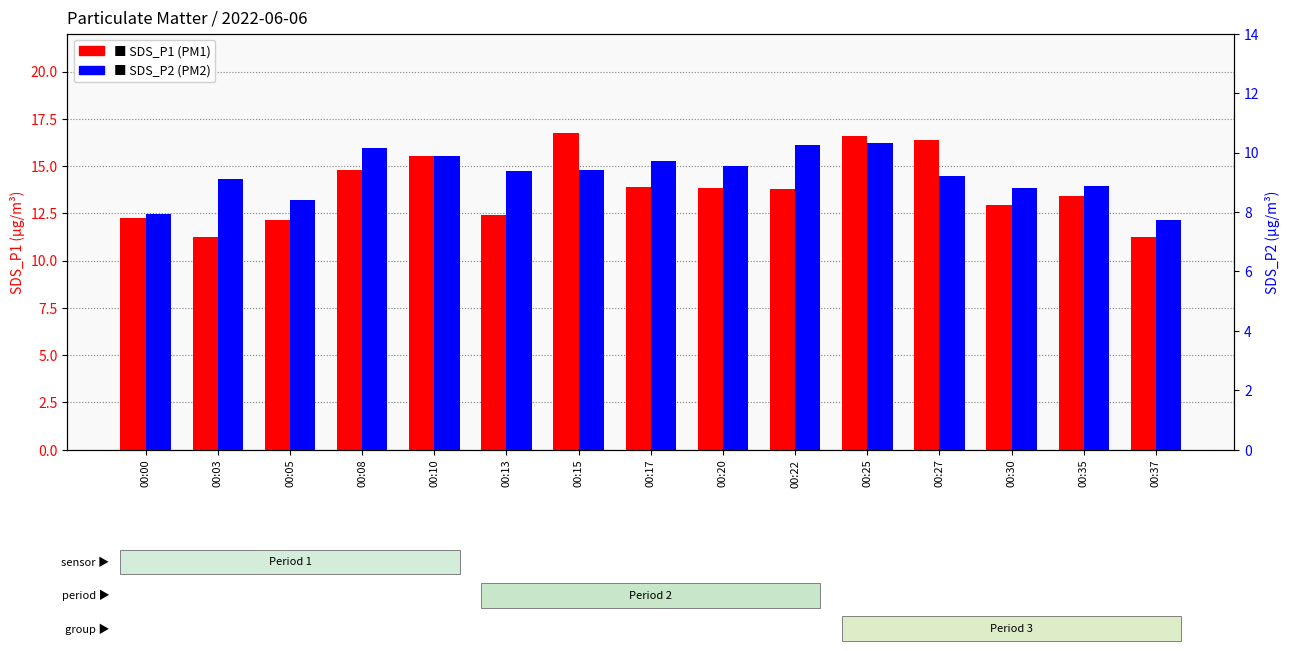

The value of SDS_P2 at 00:05 is 8.4. True or false?

True